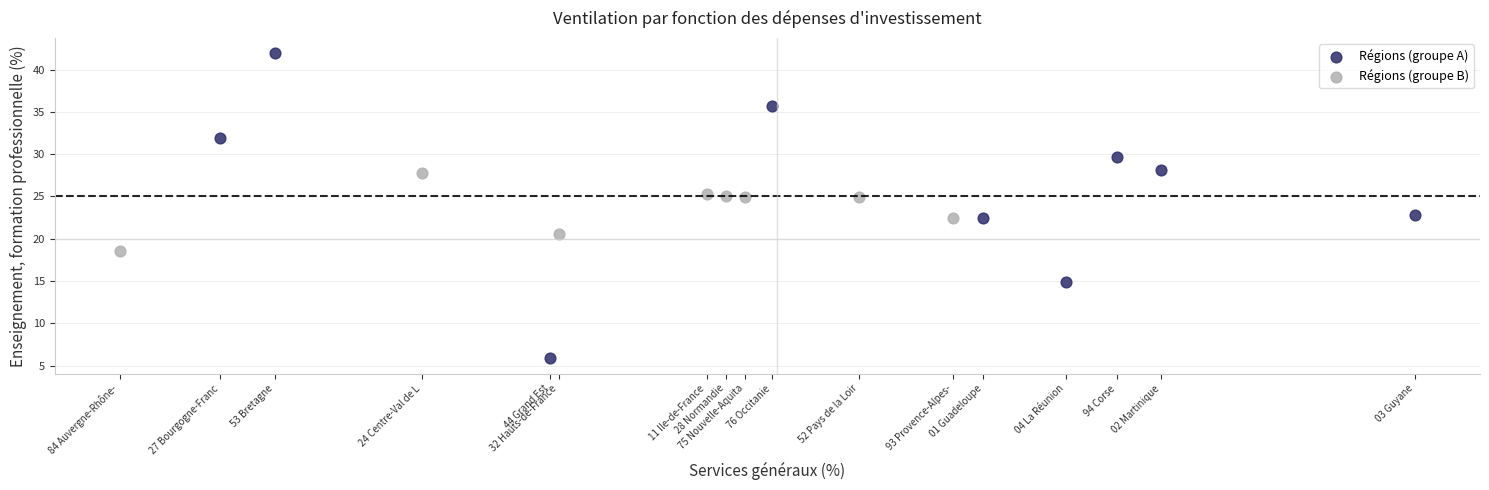

Which series contains the lowest Y value?

Régions (groupe A)